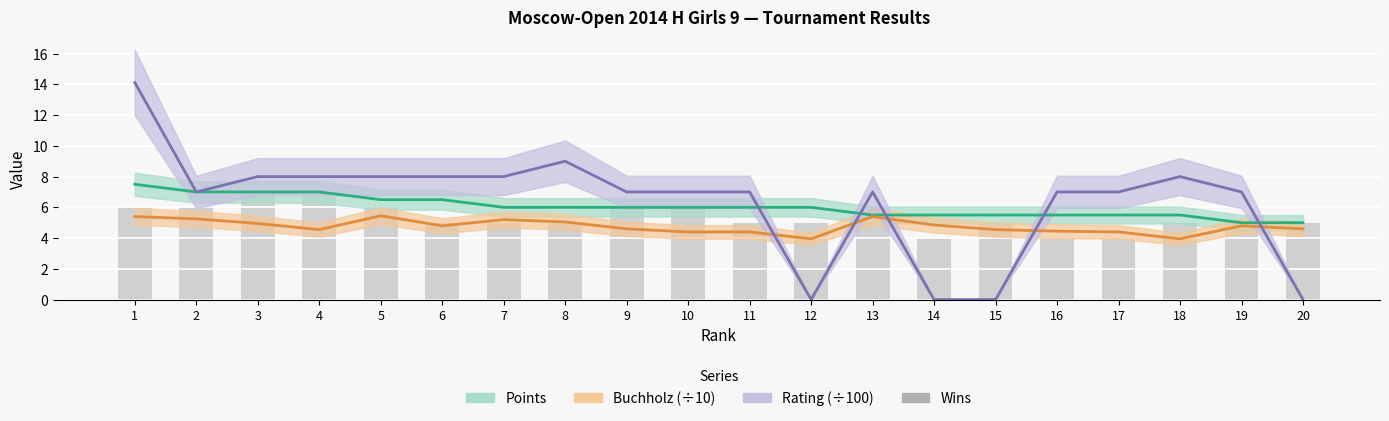

What is the greatest value displayed?

14.1